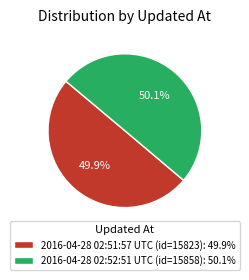

Is it true that 2016-04-28 02:52:51 UTC is 60% of the pie?

False